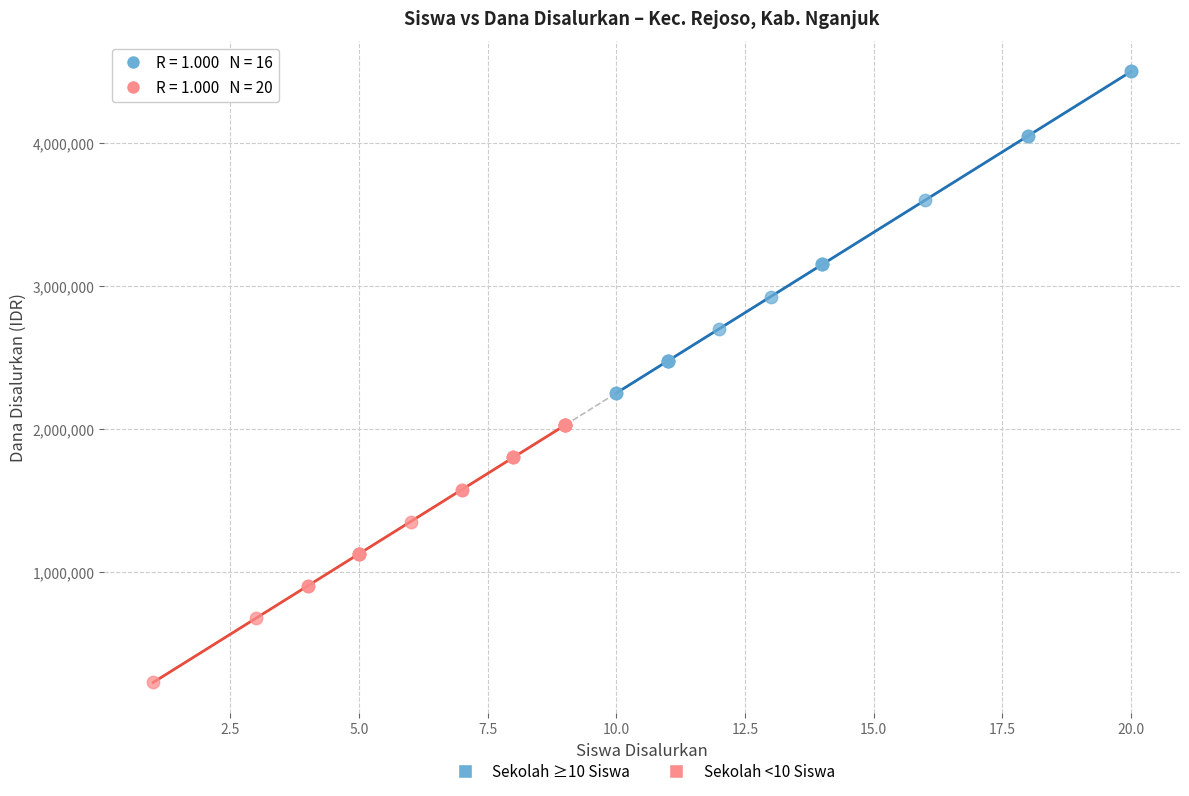

Which series contains the lowest Y value?

Sekolah <10 Siswa